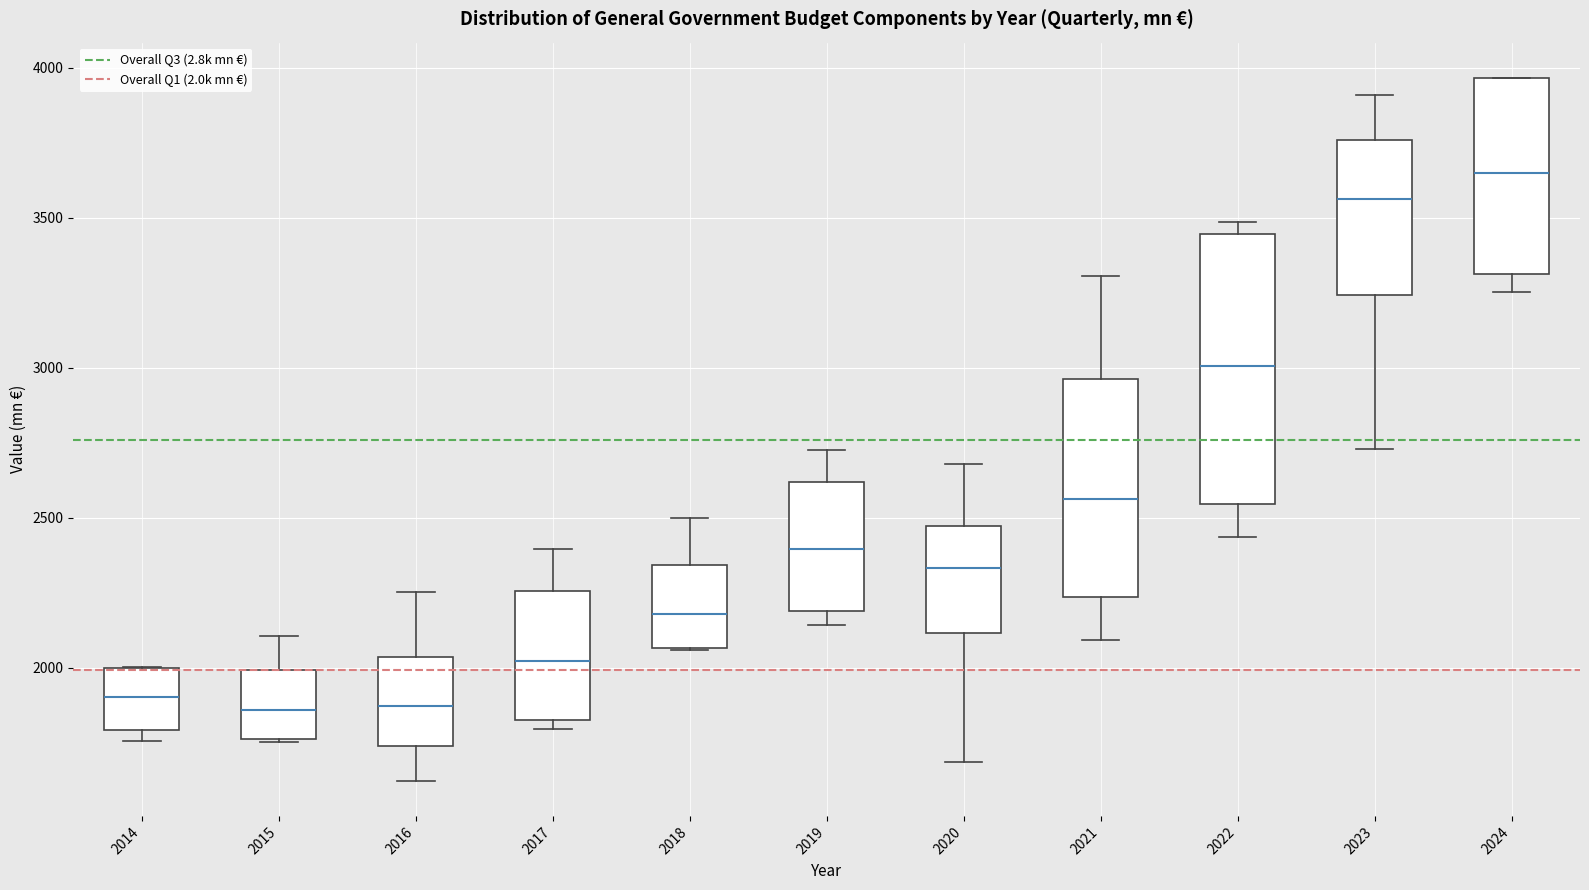

Reading left to right, transcribe this box plot: for each box, give where its median line is, the range the box spans, and where its two whiskers end, as read against the y-axis. The values are not printed on the chart, so give them approximately, as read against the axis.

2014: median 1900, box 1800 to 2000, whiskers 1750 to 2000
2015: median 1850, box 1750 to 2000, whiskers 1750 to 2100
2016: median 1850, box 1750 to 2050, whiskers 1600 to 2250
2017: median 2000, box 1850 to 2250, whiskers 1800 to 2400
2018: median 2200, box 2050 to 2350, whiskers 2050 to 2500
2019: median 2400, box 2200 to 2600, whiskers 2150 to 2750
2020: median 2350, box 2100 to 2450, whiskers 1700 to 2700
2021: median 2550, box 2250 to 2950, whiskers 2100 to 3300
2022: median 3000, box 2550 to 3450, whiskers 2450 to 3500
2023: median 3550, box 3250 to 3750, whiskers 2750 to 3900
2024: median 3650, box 3300 to 3950, whiskers 3250 to 3950